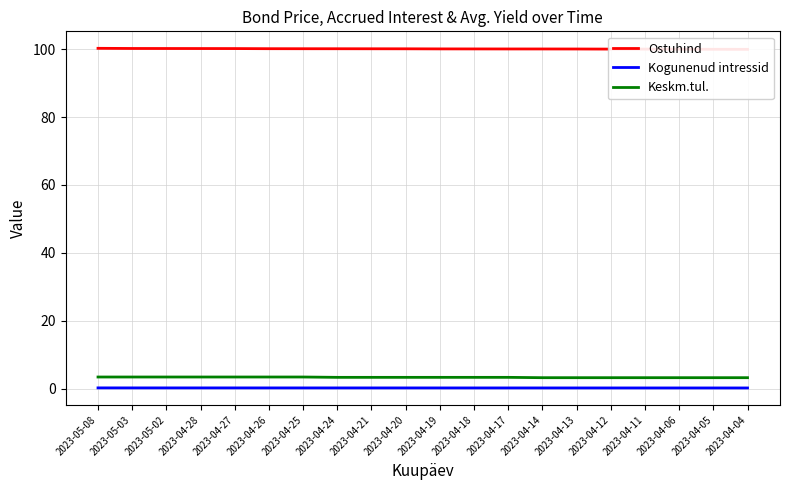

At which category is the sum across all series the highest?

2023-05-08